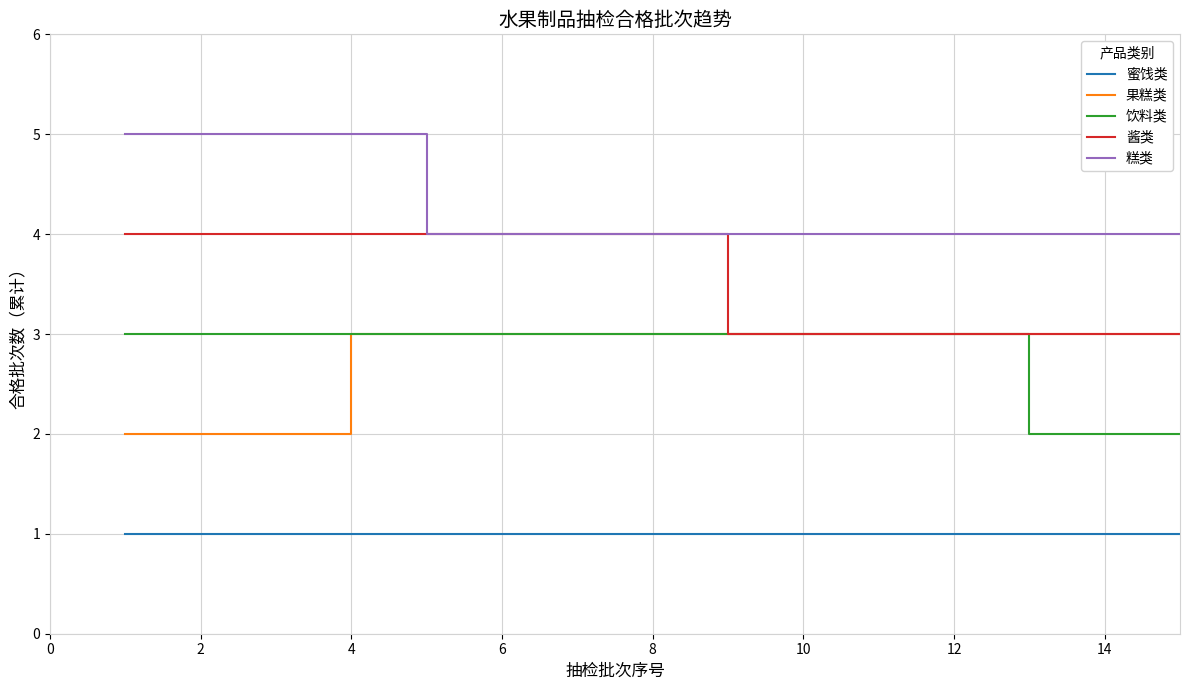

Does the chart have visible grid lines?

Yes